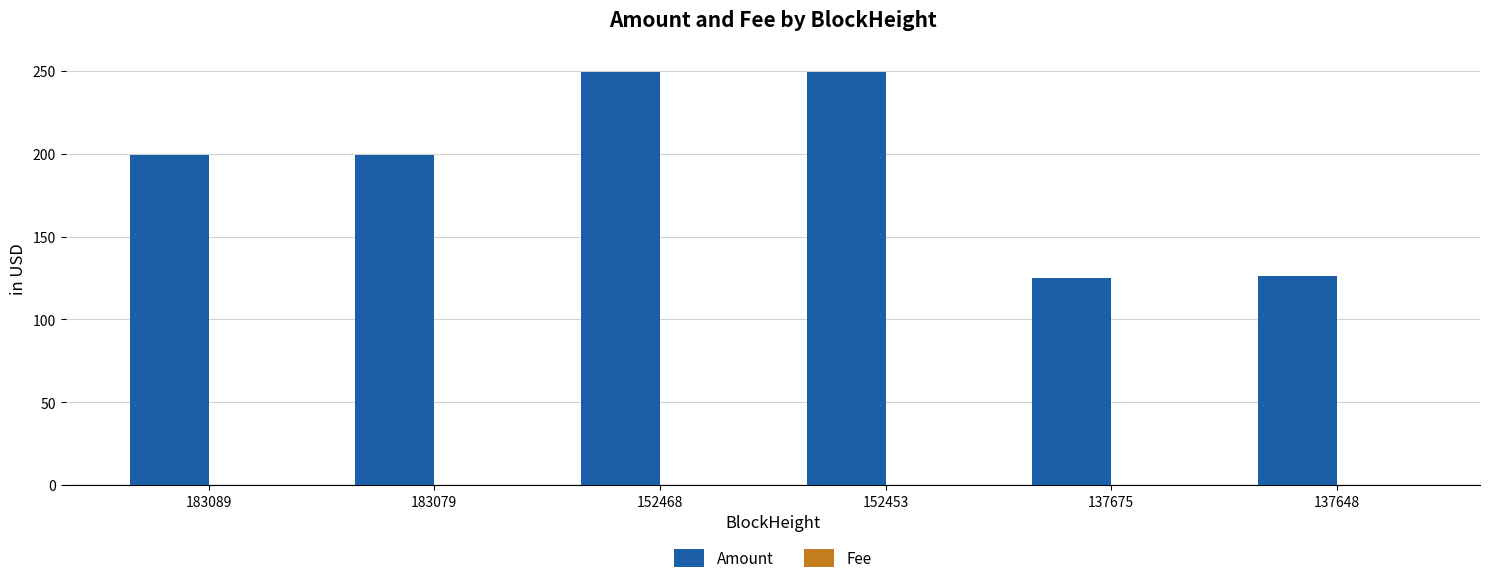

Which series has the largest total across all categories?

Amount